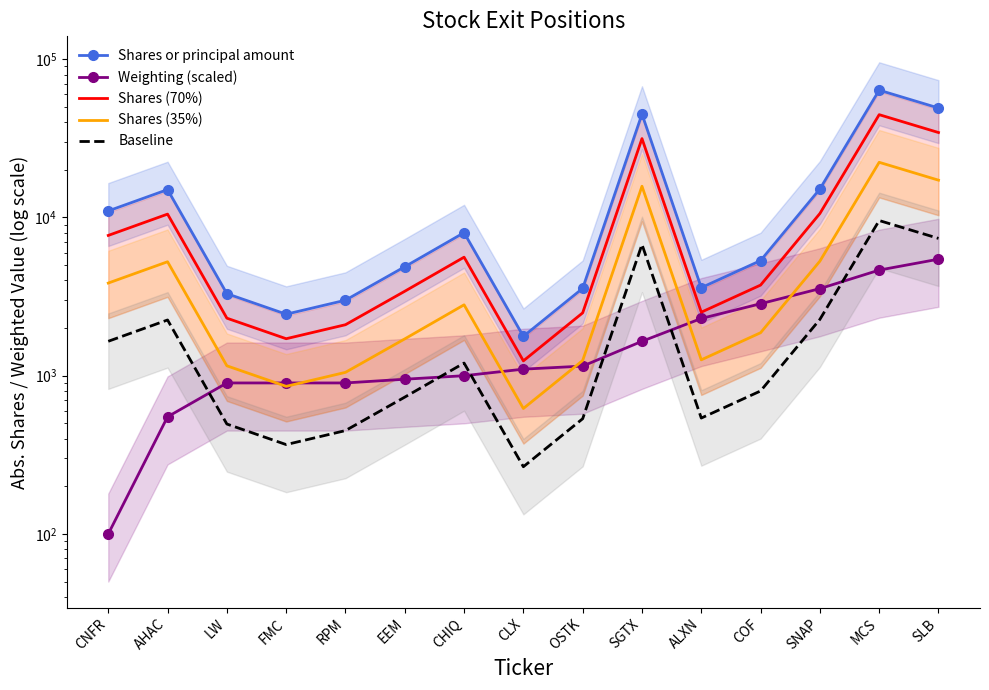

In Shares (35%), how many points are higher than both neighbors (excluding endpoints)?

4